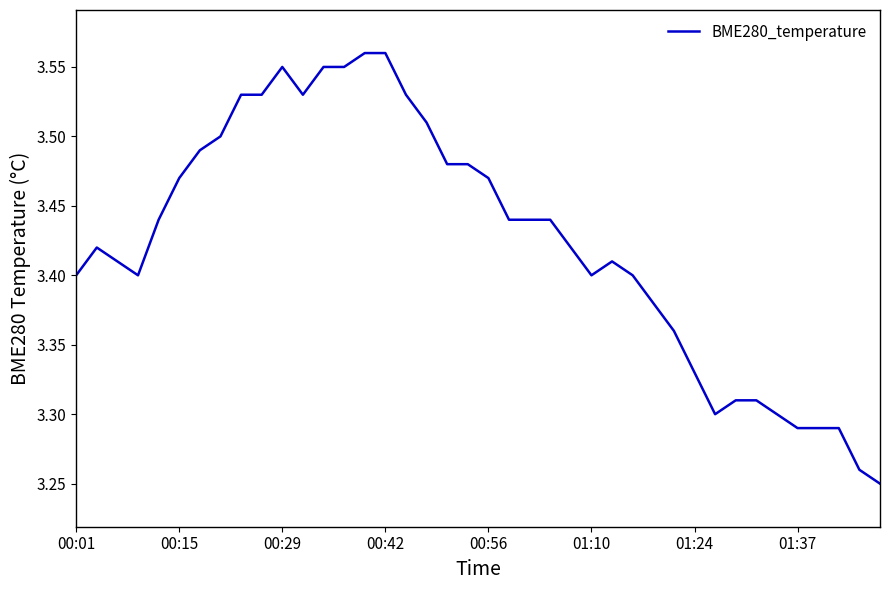

What is the difference between the maximum and minimum values?

0.3